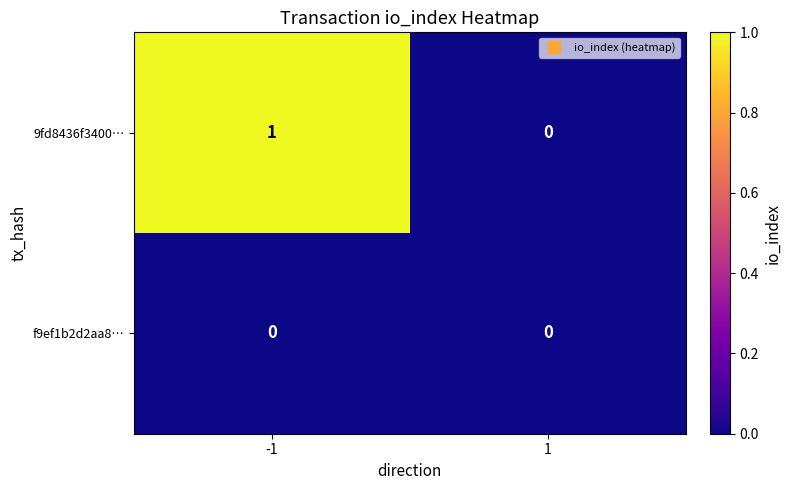

Which series has the largest range (max minus min)?

9fd8436f3400…